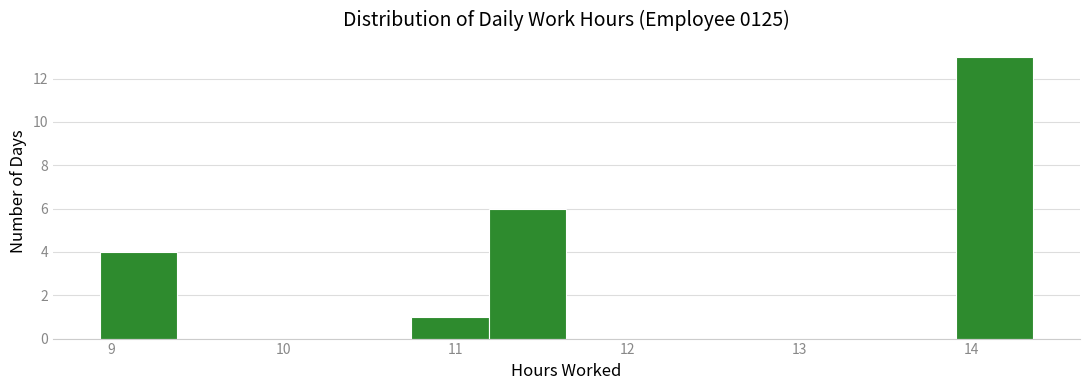

Reading left to right, transcribe this chart: for each bar, give the range it covers on the x-axis and its height. Neither the bar edges nor the heights are printed on the chart, so give them approximately, as read against the axes.

8.9 to 9.4: 4
9.4 to 9.8: 0
9.8 to 10.3: 0
10.3 to 10.7: 0
10.7 to 11.2: 1
11.2 to 11.6: 6
11.6 to 12.1: 0
12.1 to 12.6: 0
12.6 to 13.0: 0
13.0 to 13.5: 0
13.5 to 13.9: 0
13.9 to 14.4: 13